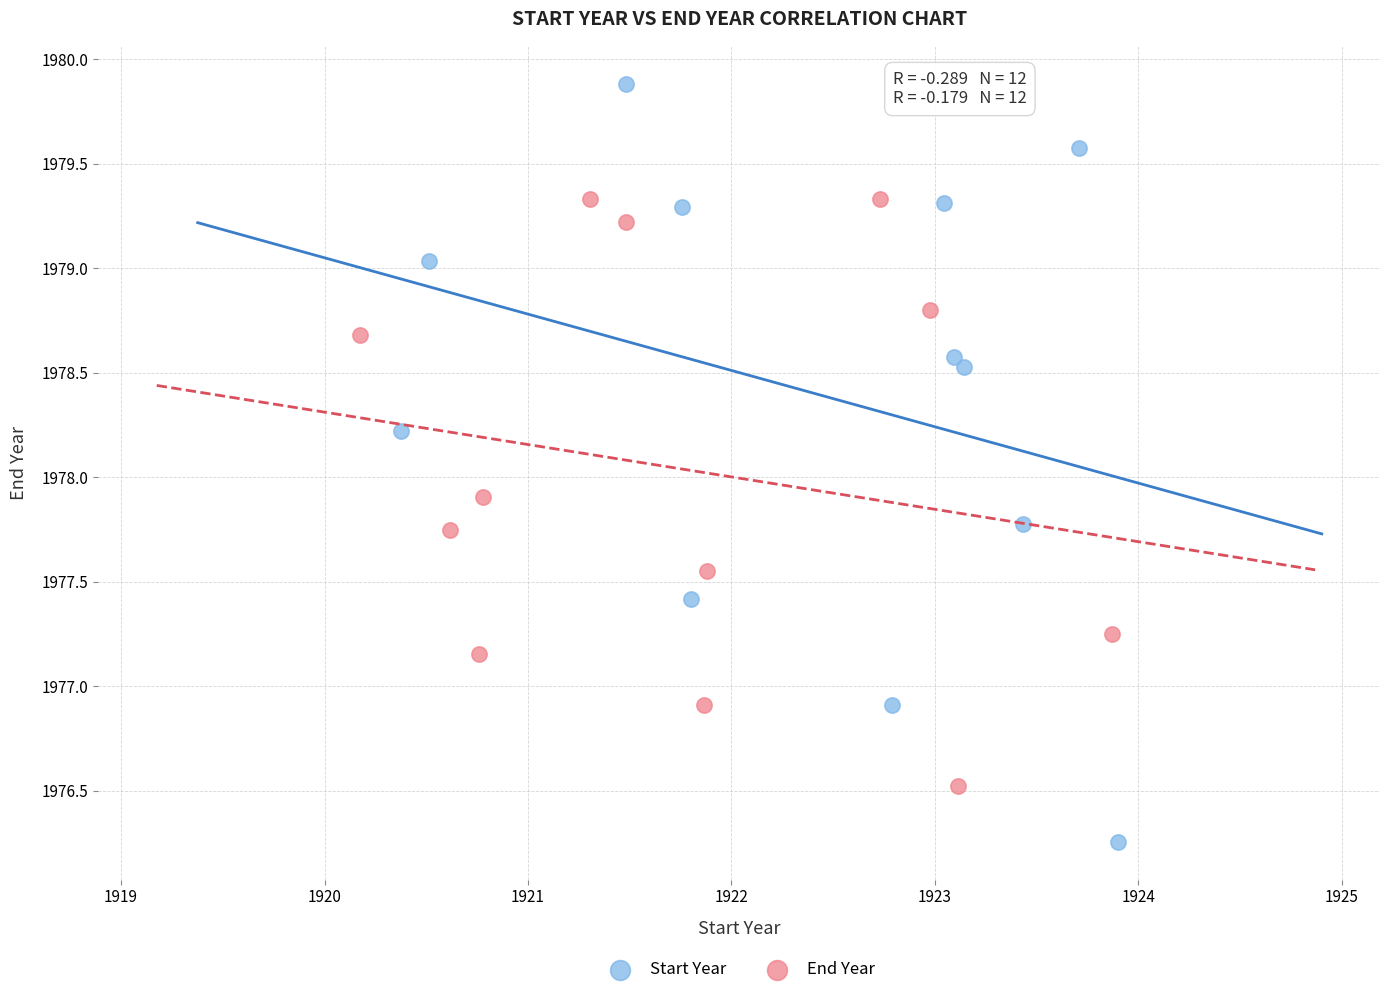

Which series contains the lowest Y value?

Start Year